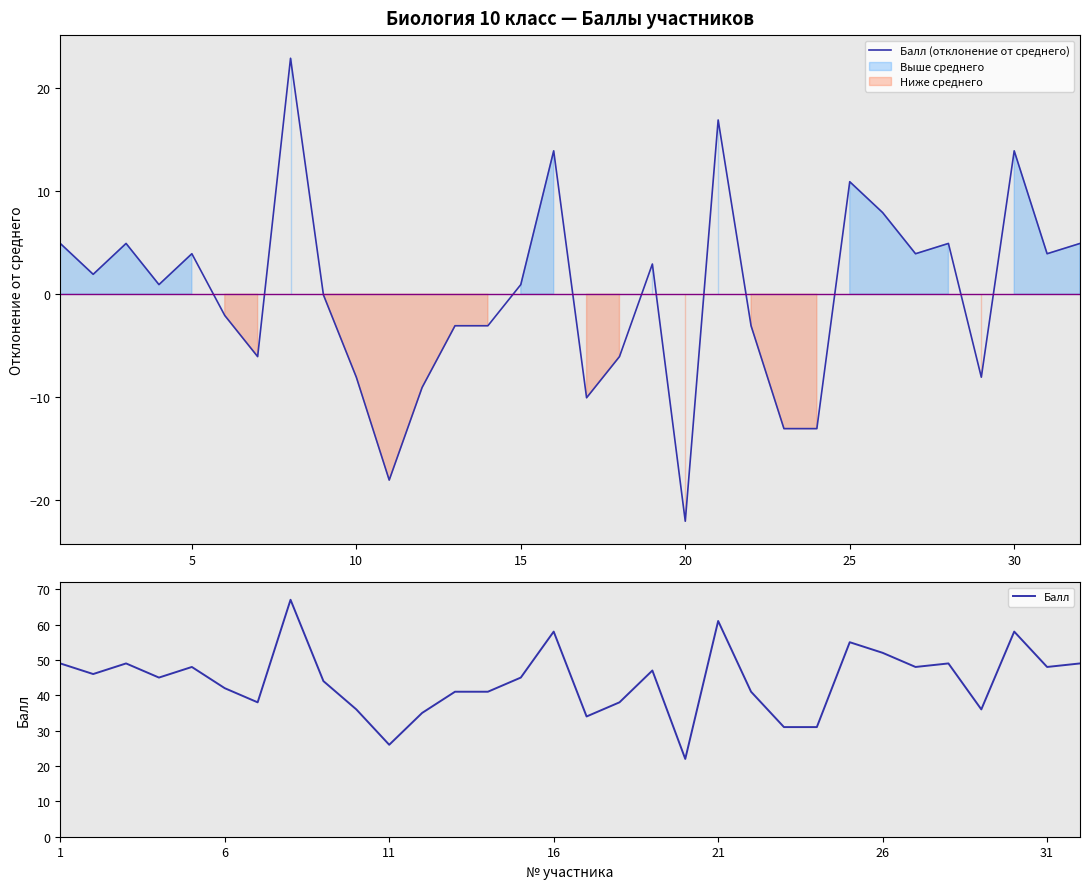

Is it true that Балл (отклонение от среднего) equals 2.7 at 25?

False